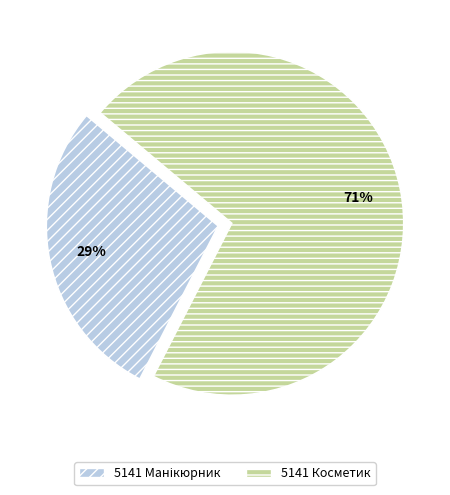

True or false: 5141 Косметик accounts for 71% of the total.

True